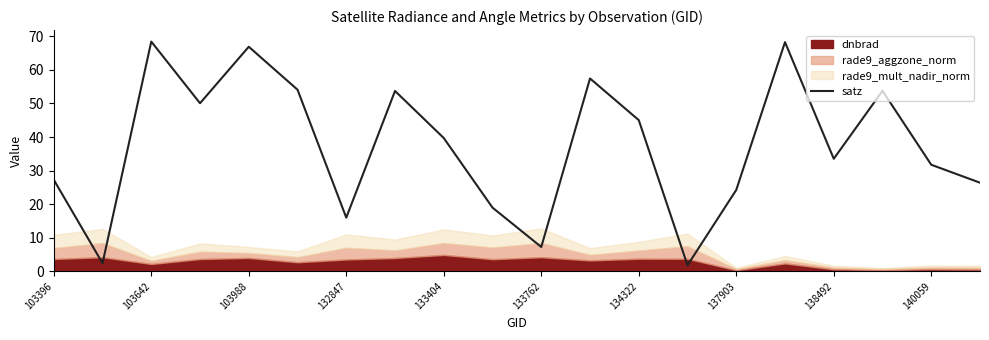

What is the difference between the maximum and minimum values?

66.6